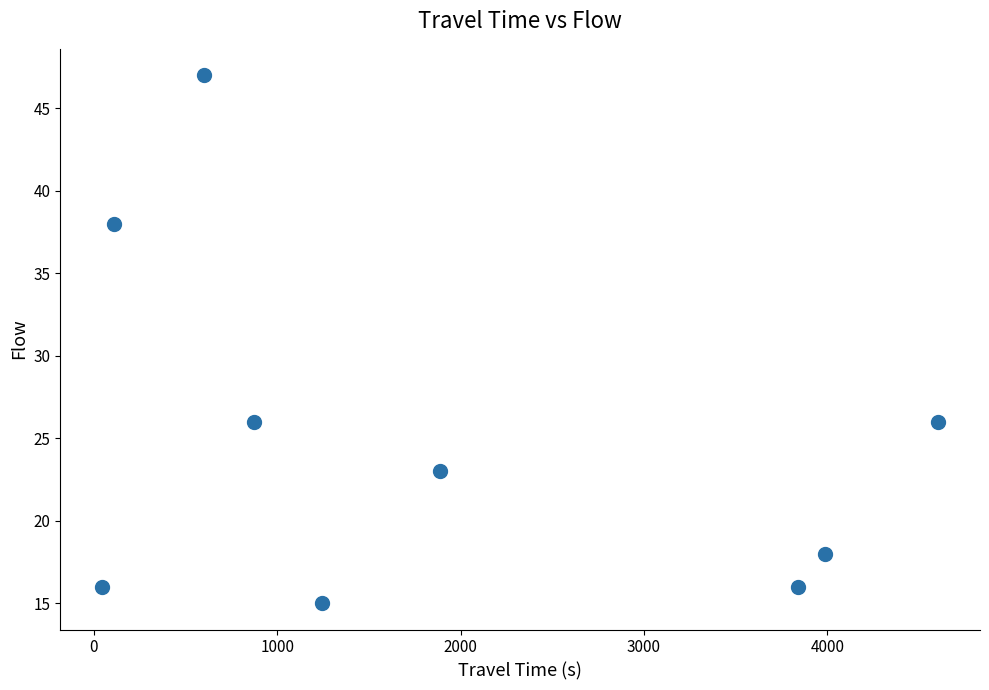

What is the range of Y values (max minus min)?

32